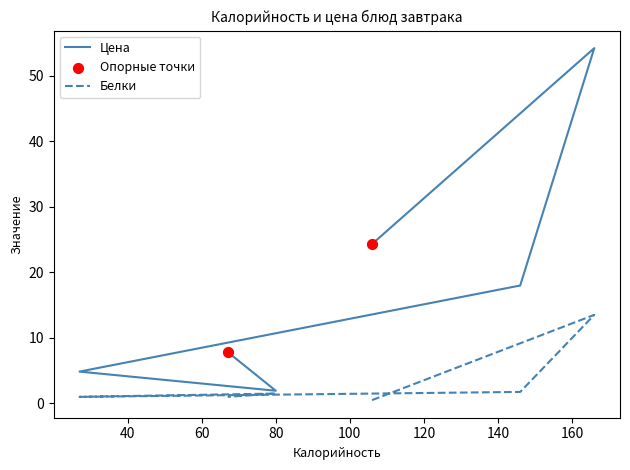

What are all the series names shown in the legend?

Цена, Белки